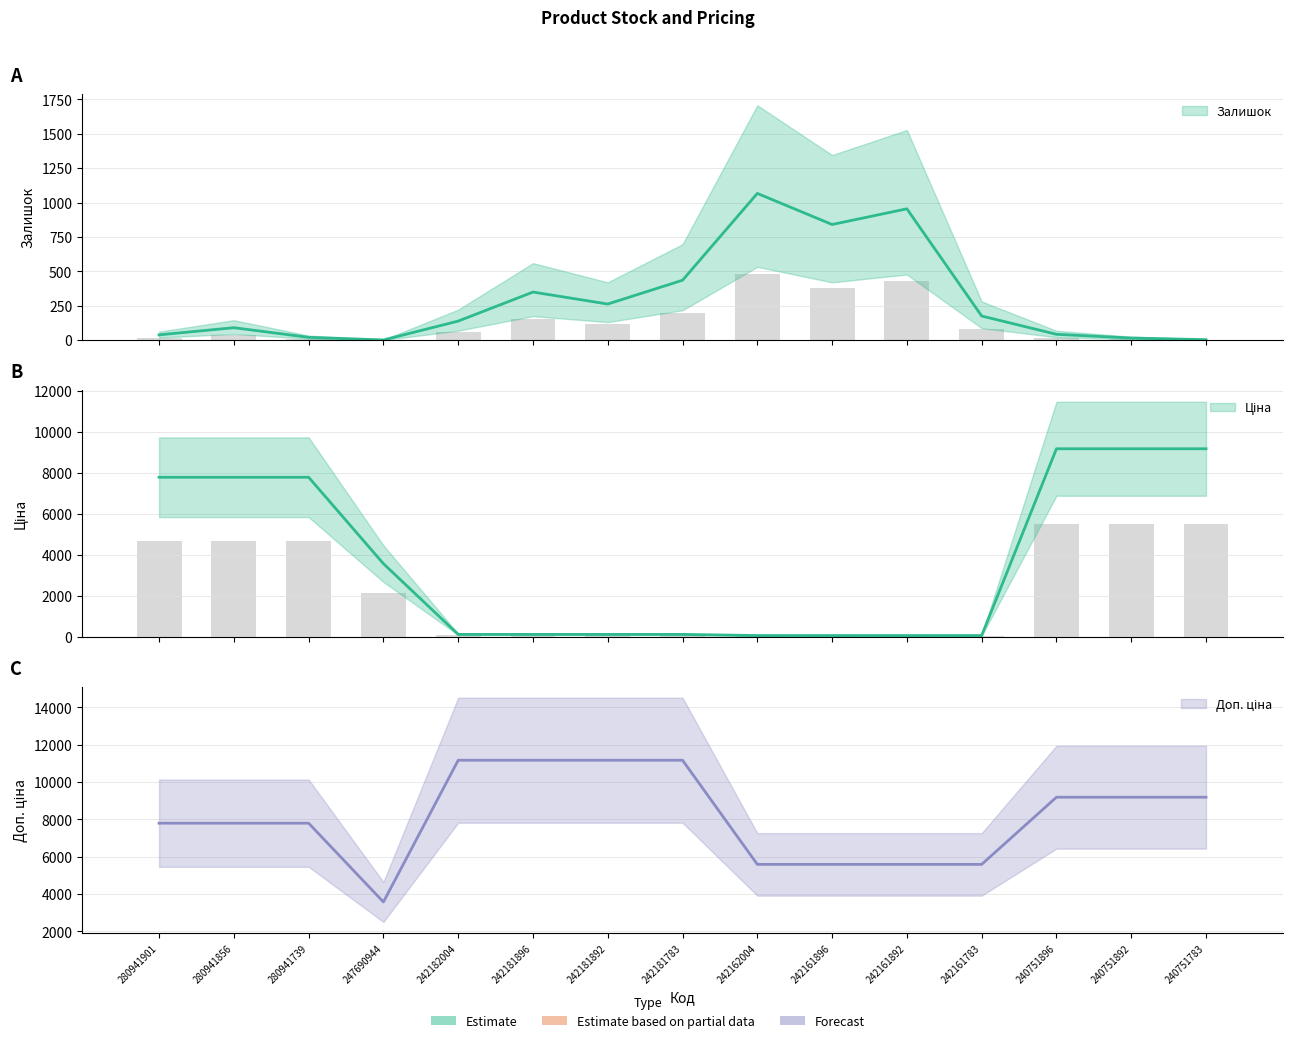

How many values in the Доп. ціна series are below 7792?

5